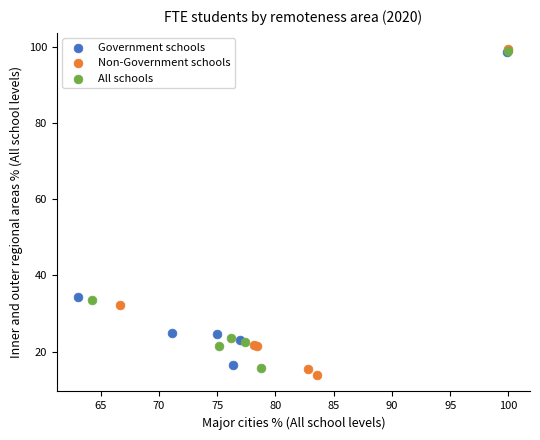

Which series has the widest spread of Y values?

Non-Government schools